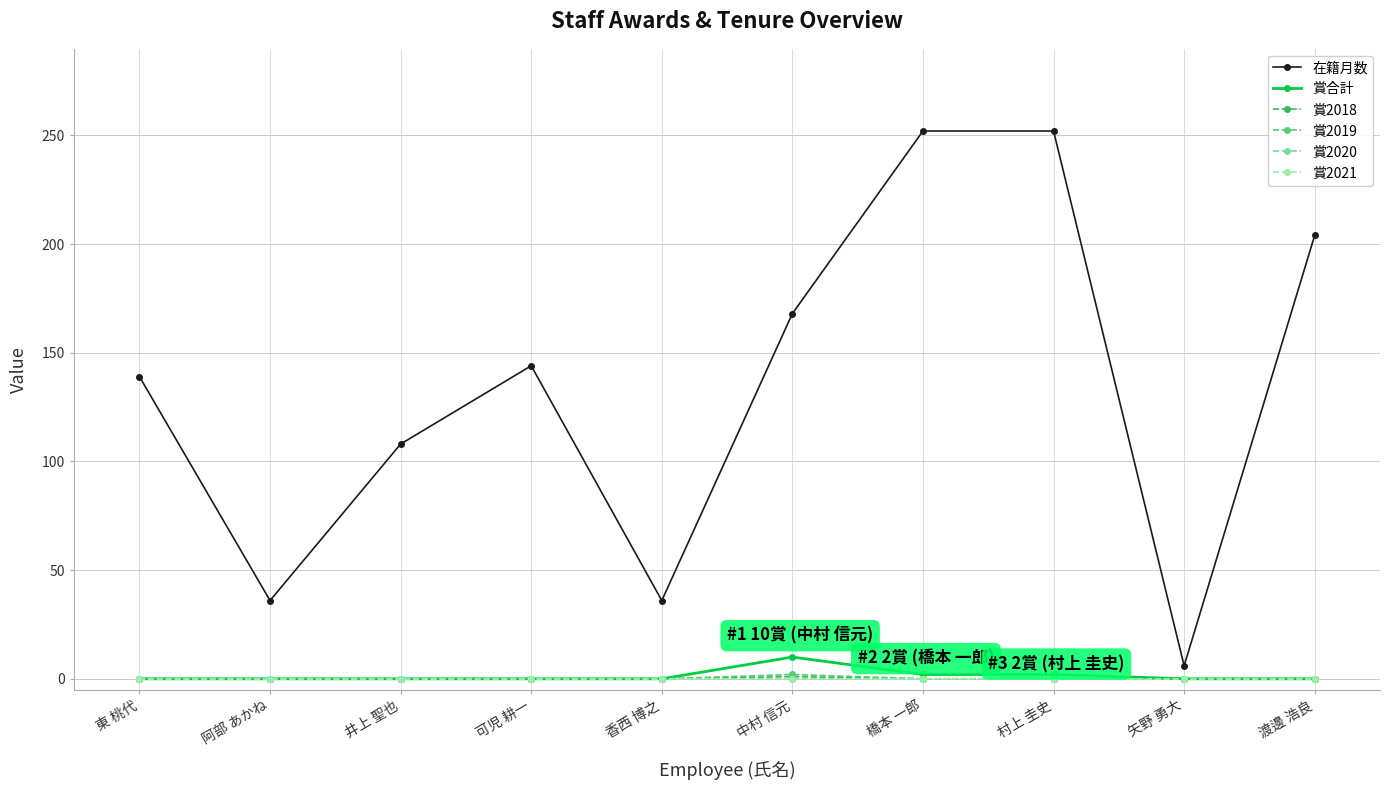

What value does the 在籍月数 series have at 東 桃代, to the nearest 5?

140